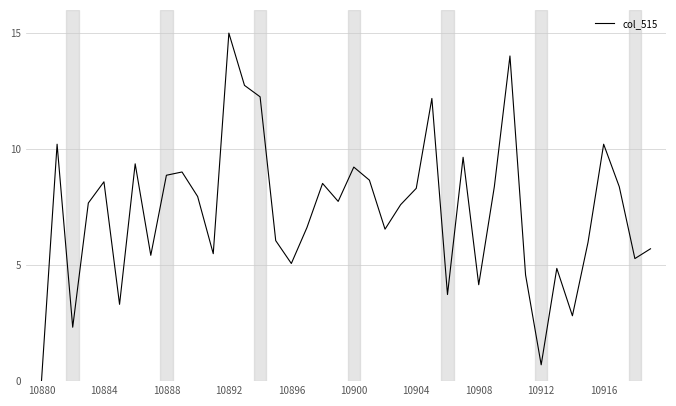

True or false: the data shows 8.9 at 10888.

True